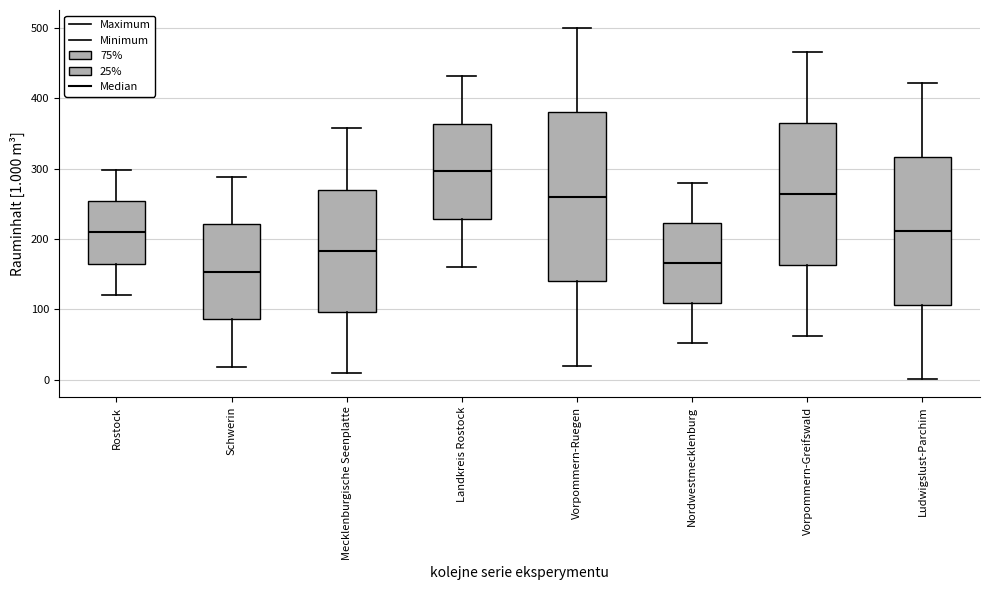

Reading left to right, read every box against the y-axis: the position of its median line, the range the box covers, and the ends of its whiskers. The values are not printed on the chart, so give them approximately, as read against the axis.

Rostock: median 210, box 170 to 250, whiskers 120 to 300
Schwerin: median 150, box 90 to 220, whiskers 20 to 290
Mecklenburgische Seenplatte: median 180, box 100 to 270, whiskers 10 to 360
Landkreis Rostock: median 300, box 230 to 360, whiskers 160 to 430
Vorpommern-Ruegen: median 260, box 140 to 380, whiskers 20 to 500
Nordwestmecklenburg: median 170, box 110 to 220, whiskers 50 to 280
Vorpommern-Greifswald: median 260, box 160 to 360, whiskers 60 to 470
Ludwigslust-Parchim: median 210, box 110 to 320, whiskers 0 to 420